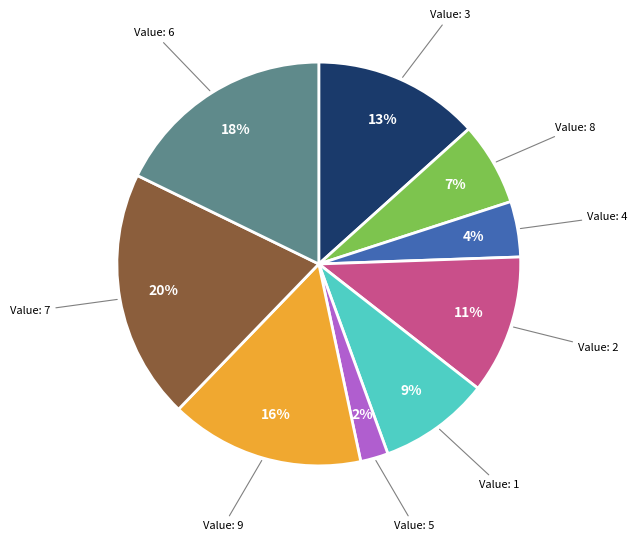

To the nearest percent, what is the difference between the largest and smallest slice percentages?

18%